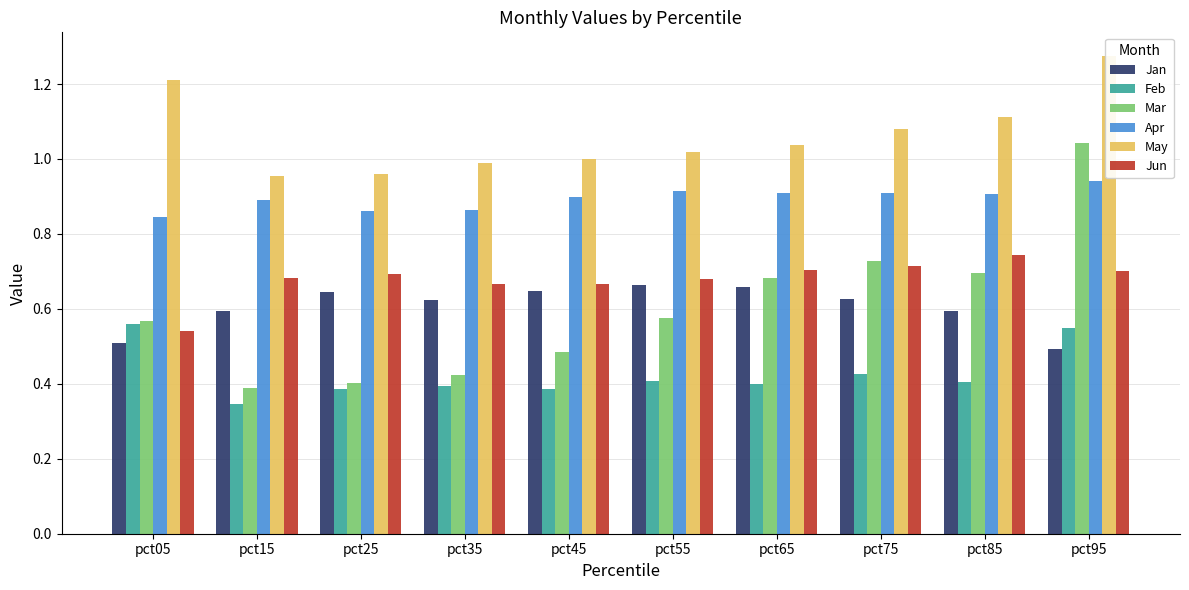

How many series are shown in this chart?

6